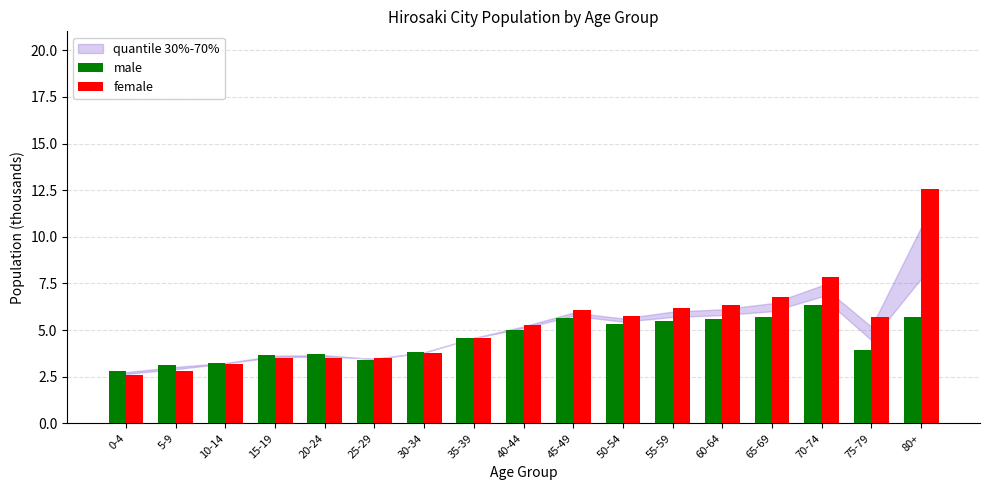

The value of female at 0-4 is 4.0. True or false?

False